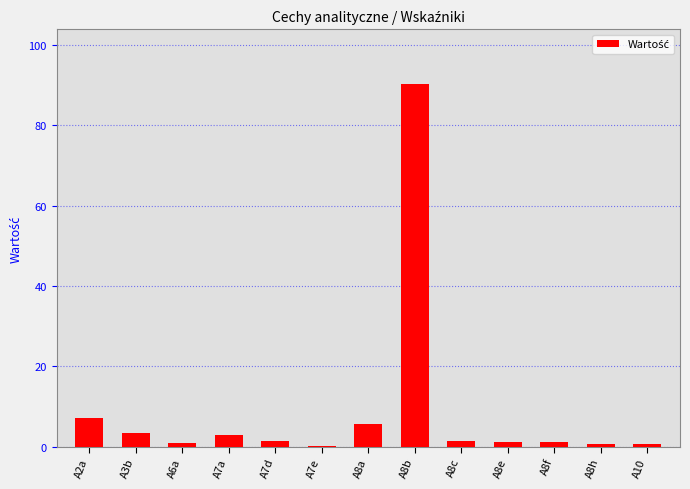

Is it true that the value at A8b is 51.7?

False